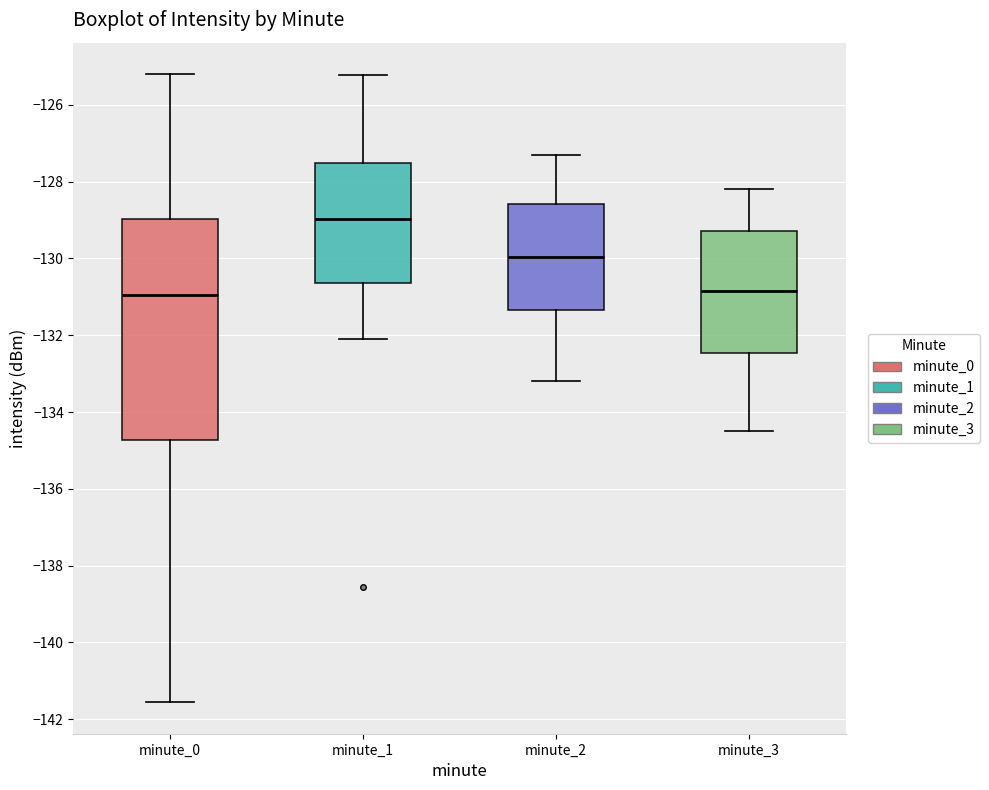

Where does the lower whisker of the box for minute_1 end on the y-axis? The values are not printed on the chart, so give them approximately, as read against the axis.

-132.0